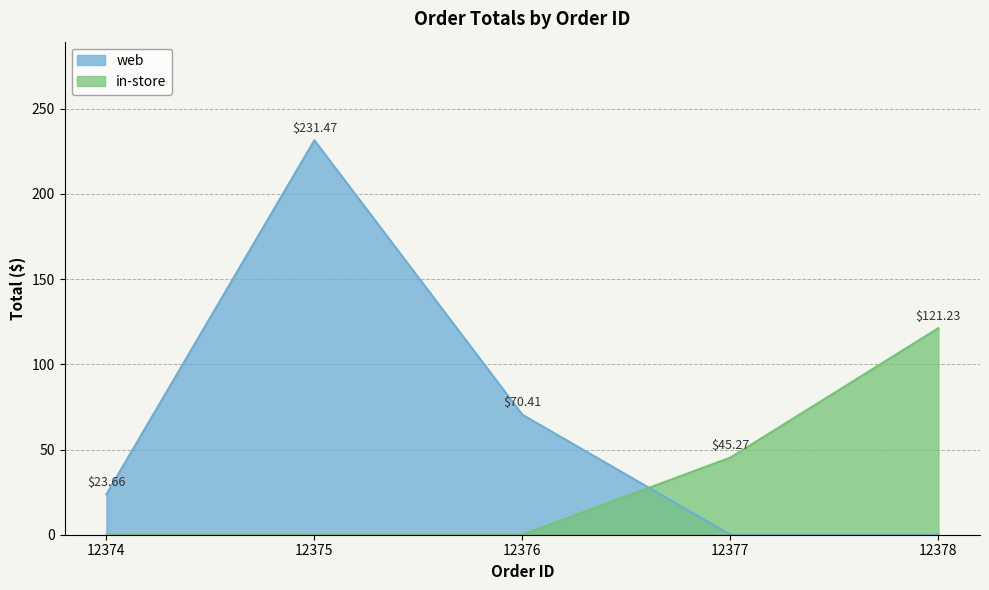

What is the difference between the second highest and minimum values?

97.6